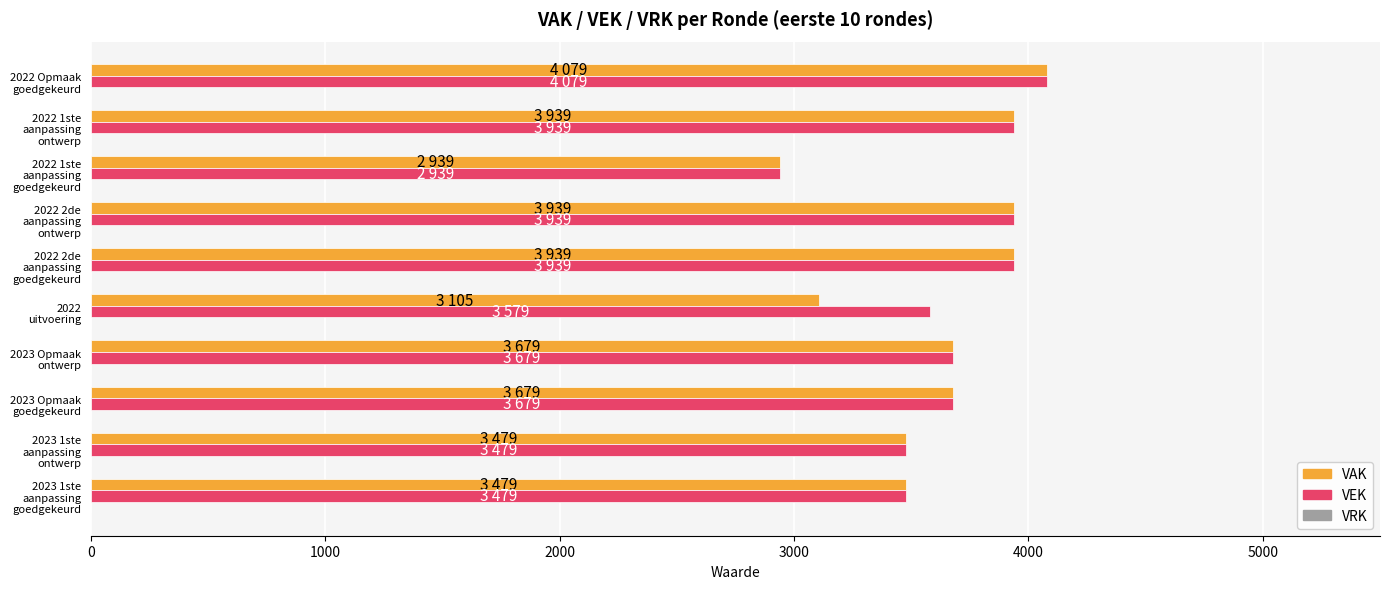

What is the minimum value for VAK?

2939